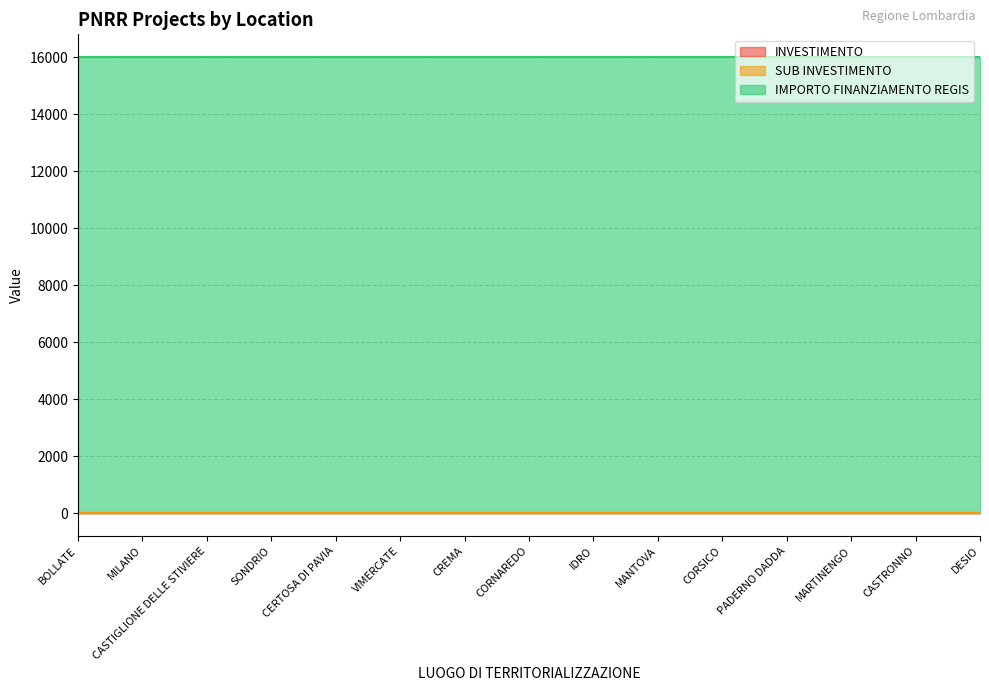

True or false: SUB INVESTIMENTO has more than 2 points higher than both neighbors.

False